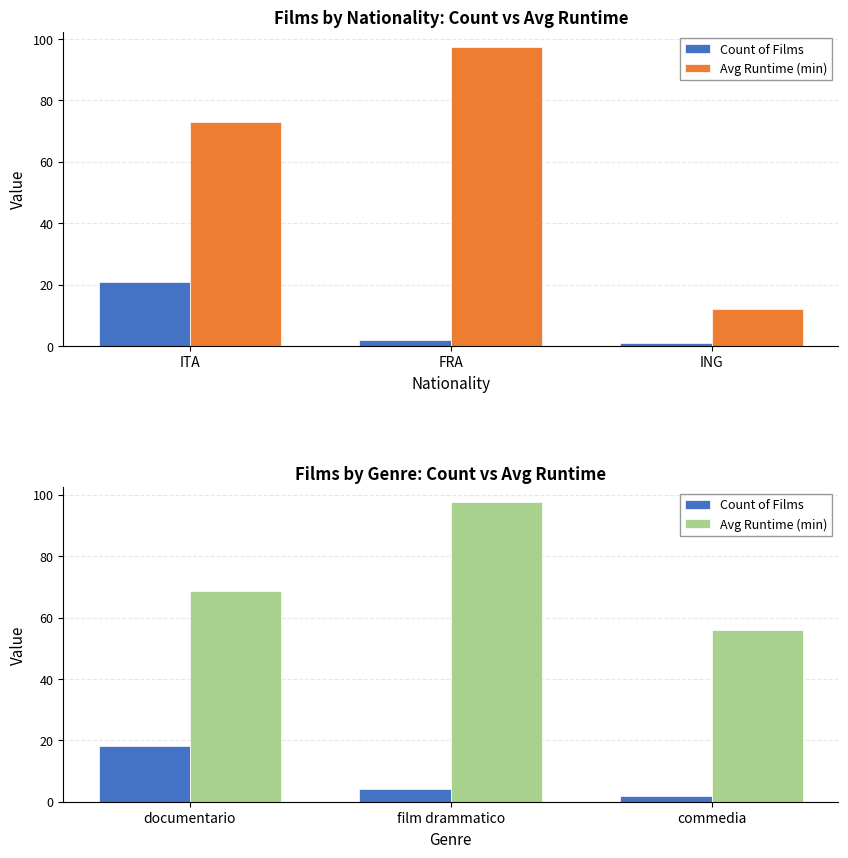

What is the highest value of the Count of Films series?

18.0